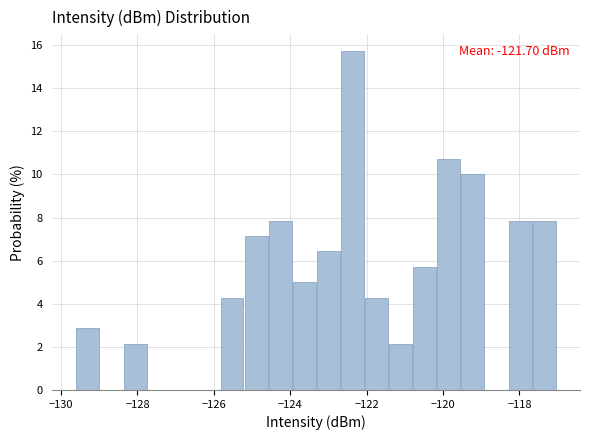

Read against the x-axis, roughly where is the centre of the tallest bar?

-122.4